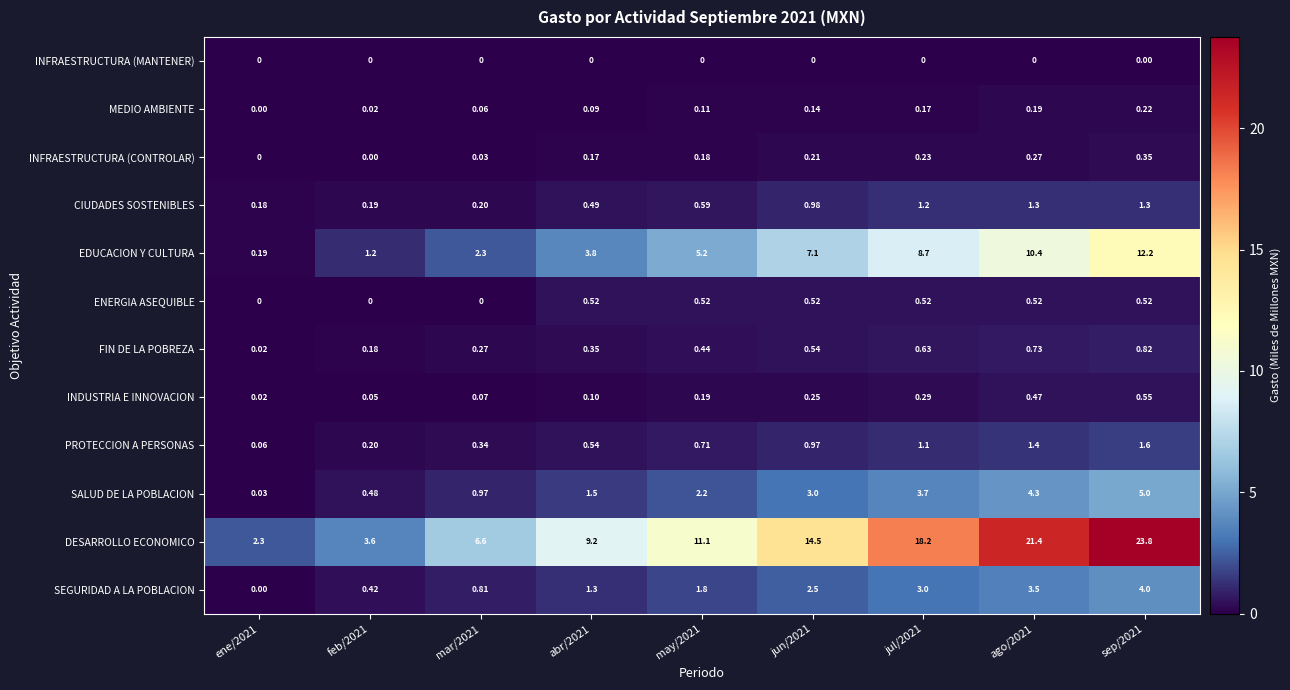

List the series in order of their peak value, lowest first.

INFRAESTRUCTURA (MANTENER), MEDIO AMBIENTE, INFRAESTRUCTURA (CONTROLAR), ENERGIA ASEQUIBLE, INDUSTRIA E INNOVACION, FIN DE LA POBREZA, CIUDADES SOSTENIBLES, PROTECCION A PERSONAS, SEGURIDAD A LA POBLACION, SALUD DE LA POBLACION, EDUCACION Y CULTURA, DESARROLLO ECONOMICO